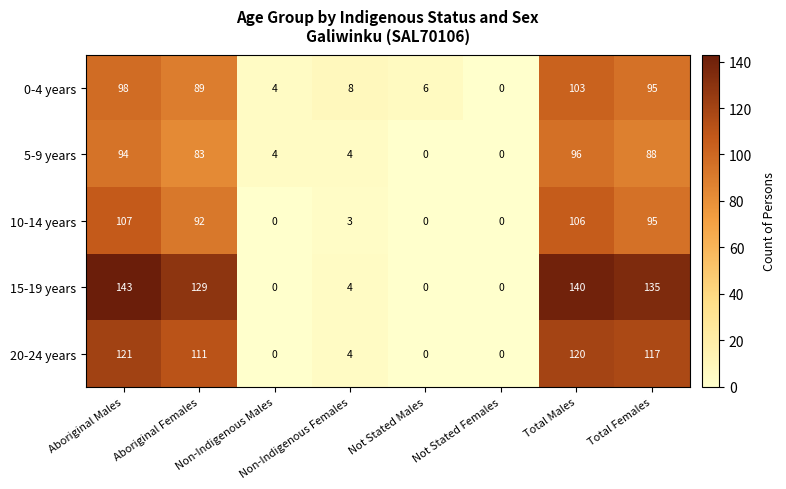

Which series has the largest range (max minus min)?

15-19 years